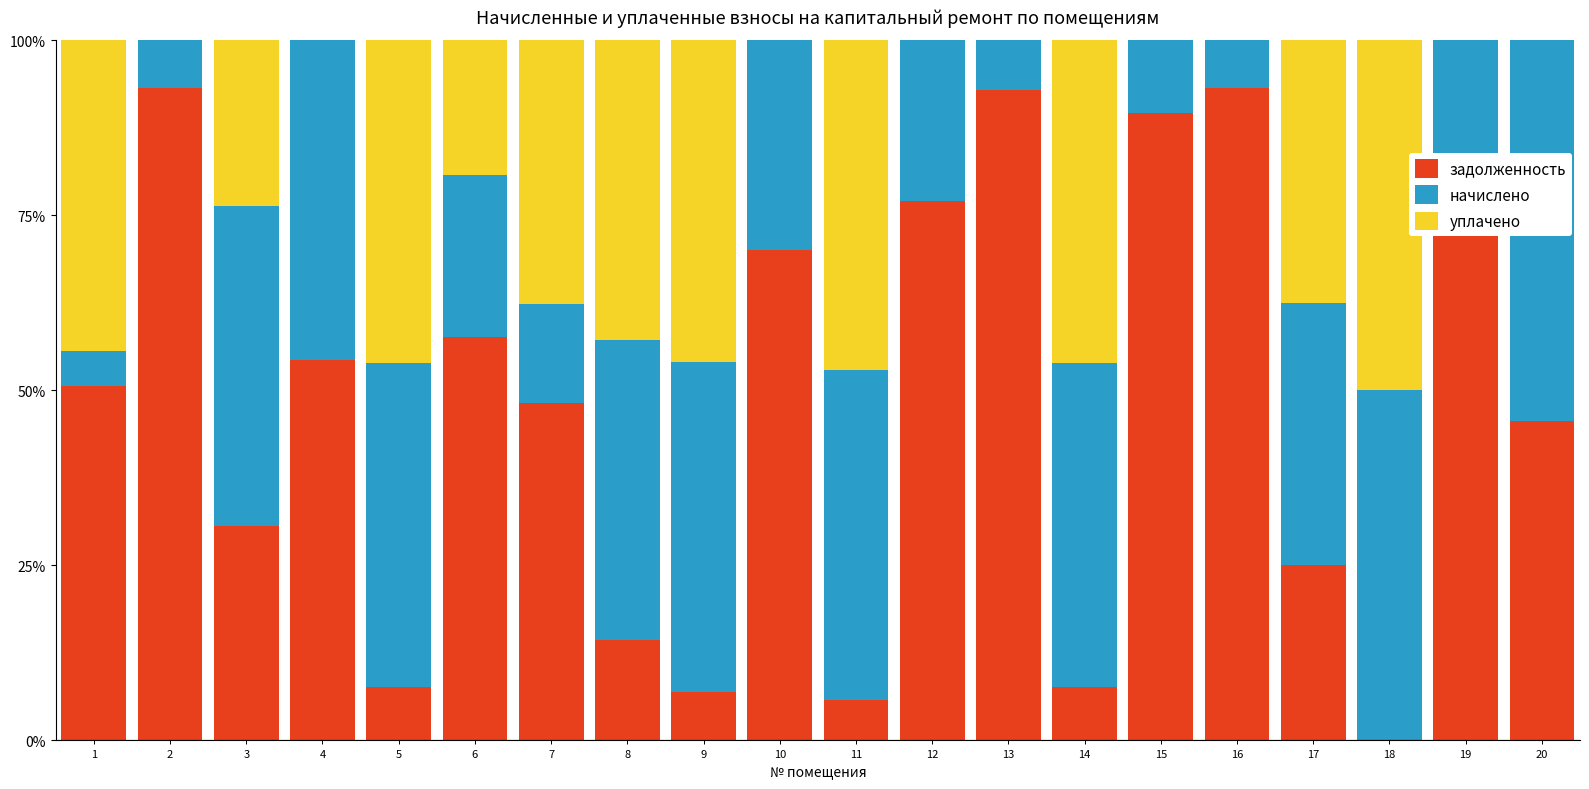

What is the highest value of the задолженность series?

93.2